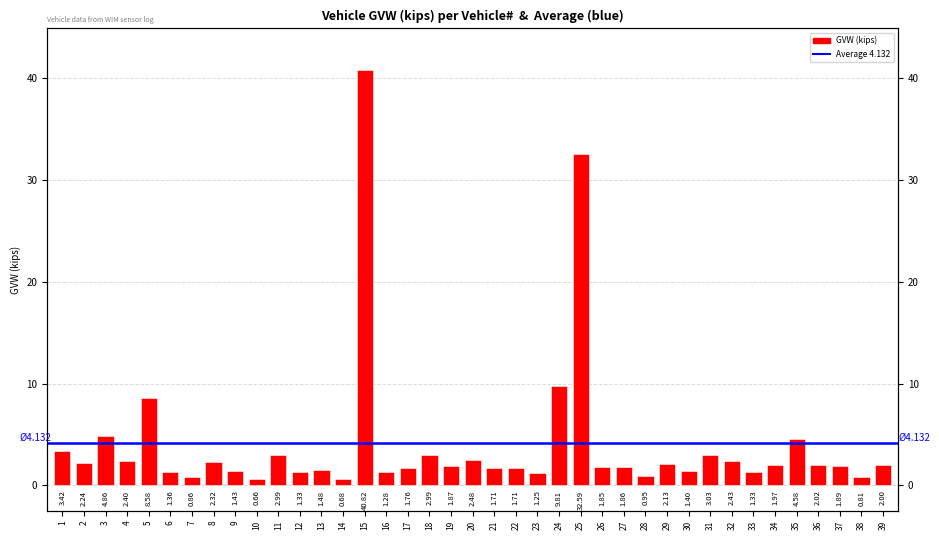

What is the value of the 35th bar from the left?

4.6